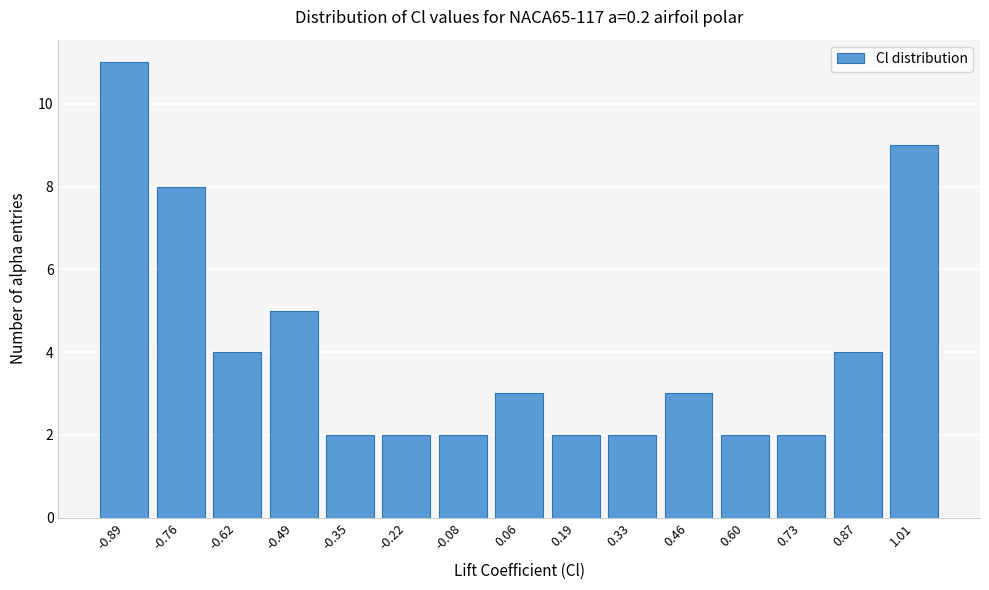

Reading left to right, transcribe all the data shown in this chart.

11	8	4	5	2	2	2	3	2	2	3	2	2	4	9